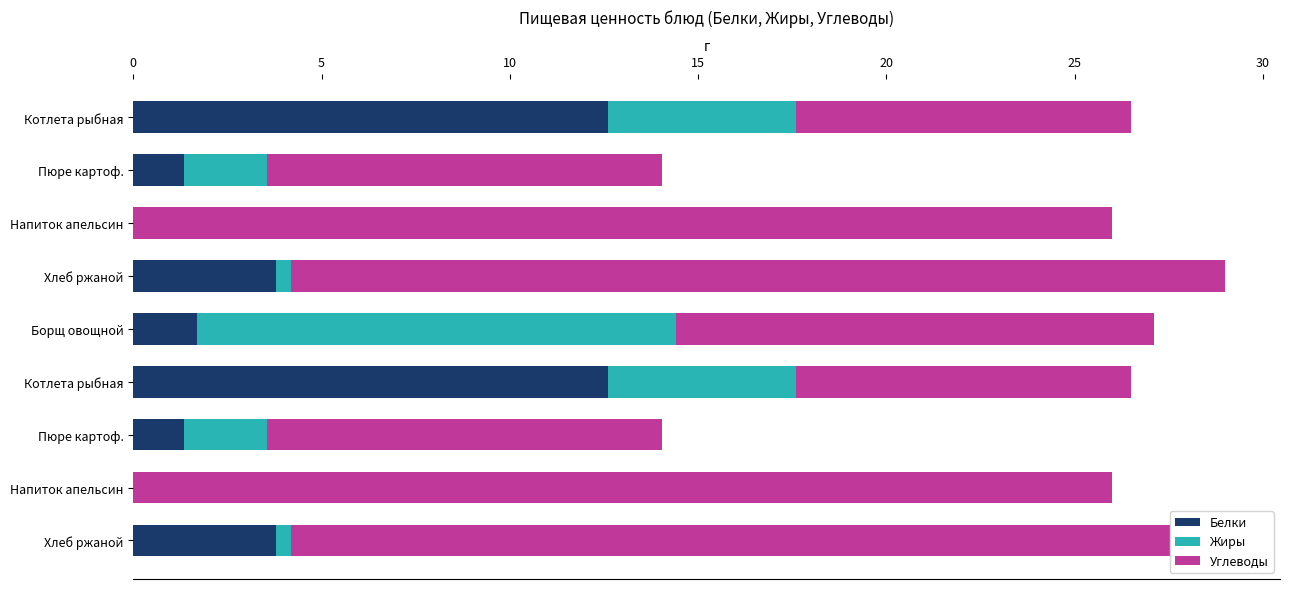

How many distinct data groups are displayed?

3